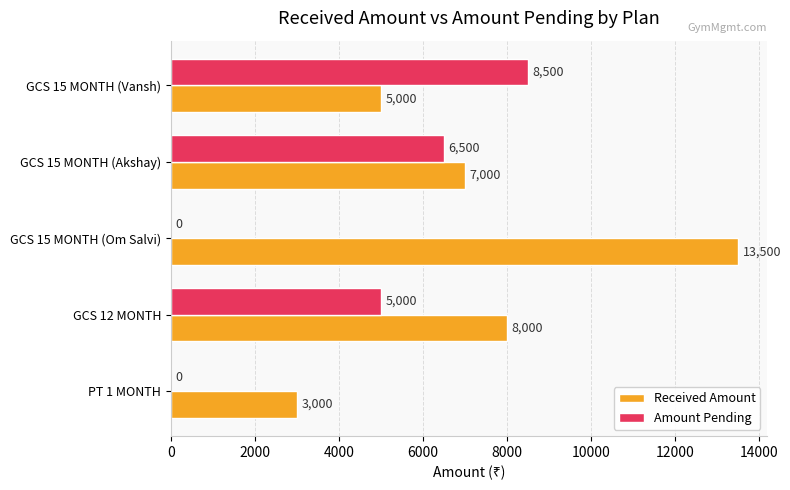

What is the sum of all Amount Pending values?

20000